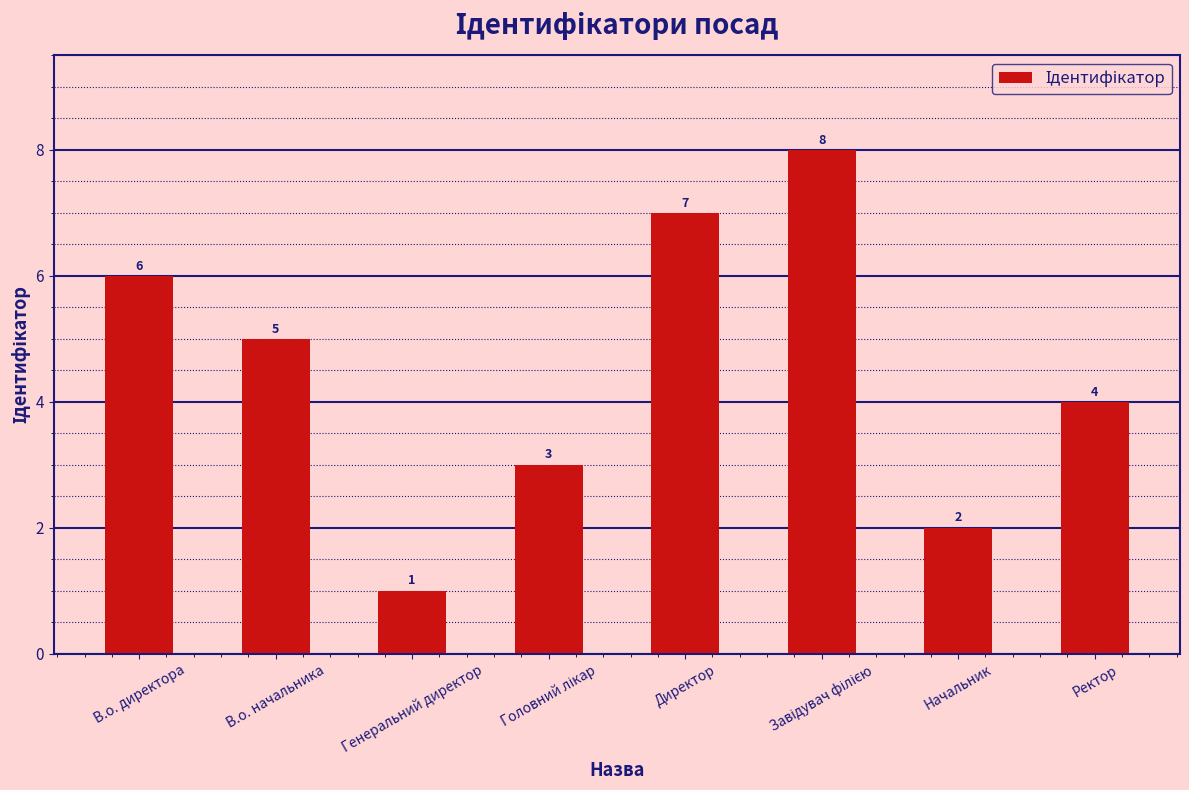

Reading left to right, extract all data points from this chart.

6	5	1	3	7	8	2	4